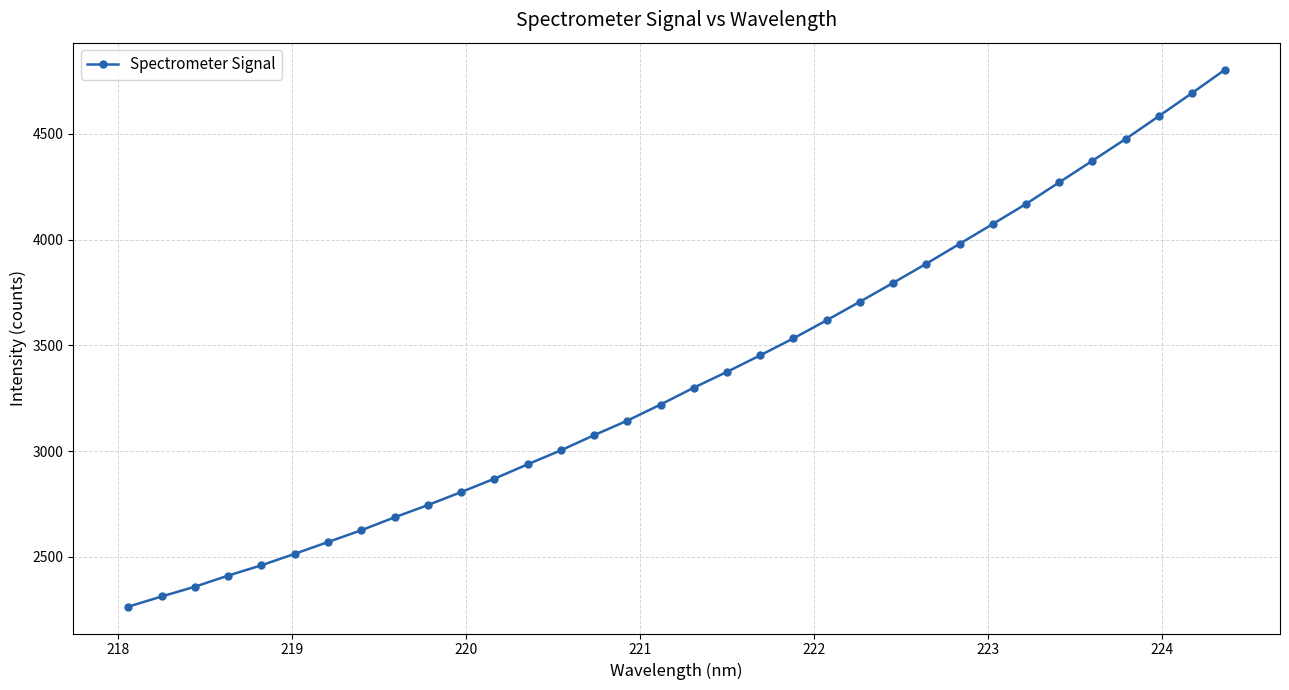

What is the value of the 34th point from the left?

4804.2